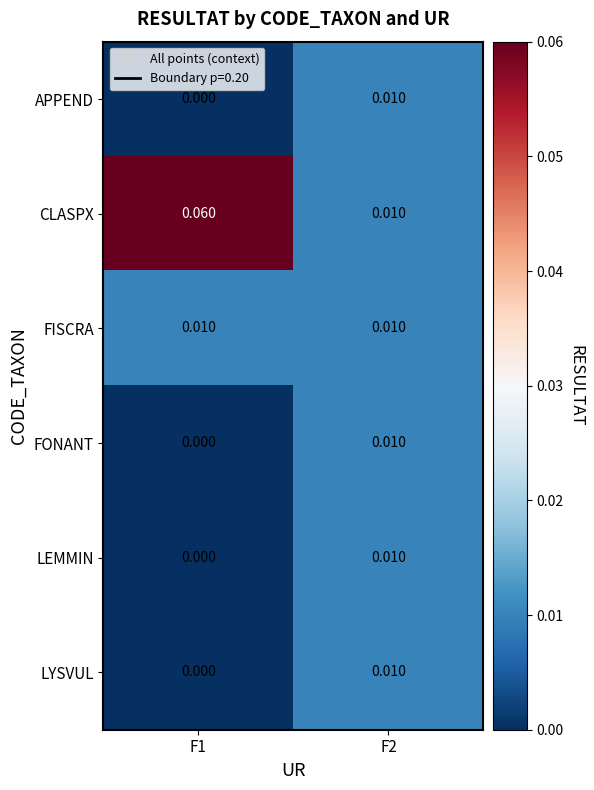

Which series has the largest total across all categories?

CLASPX